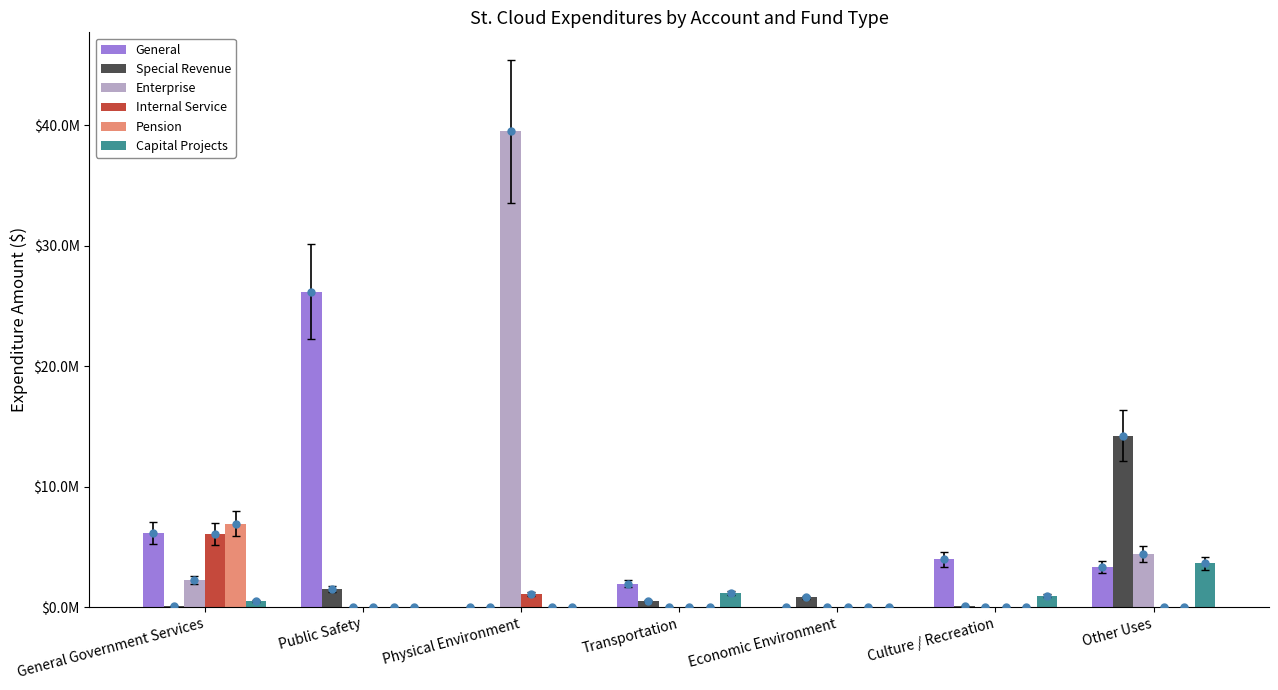

Count the Internal Service values in the range 0 to 1093365.

6